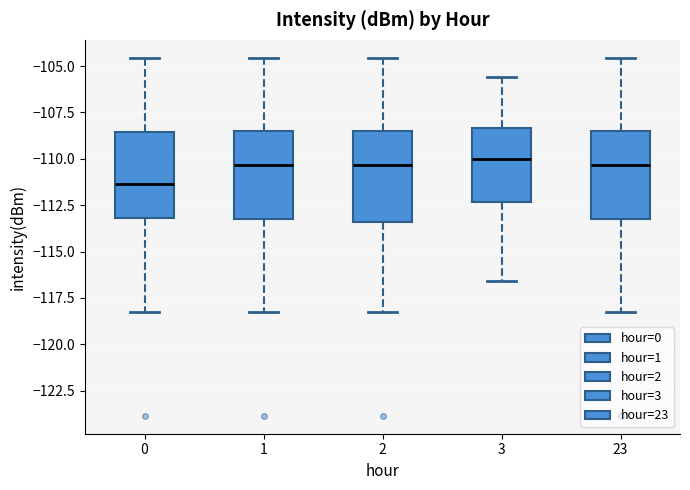

Where does the median line of the box at x = 0 sit on the y-axis? The values are not printed on the chart, so give them approximately, as read against the axis.

-111.5